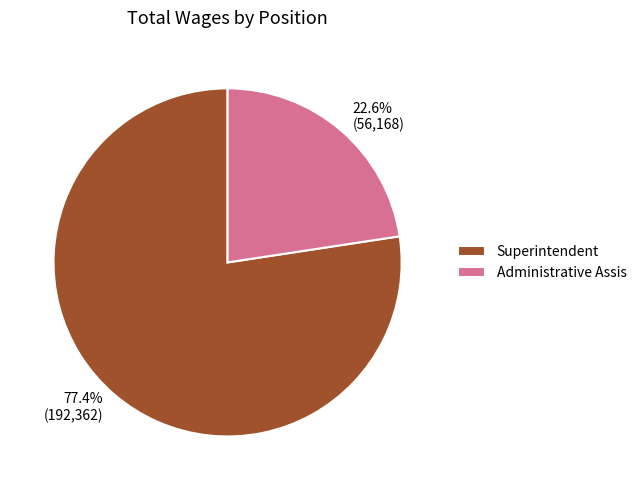

To the nearest percent, what is the combined percentage of Administrative Assis and Superintendent?

100%